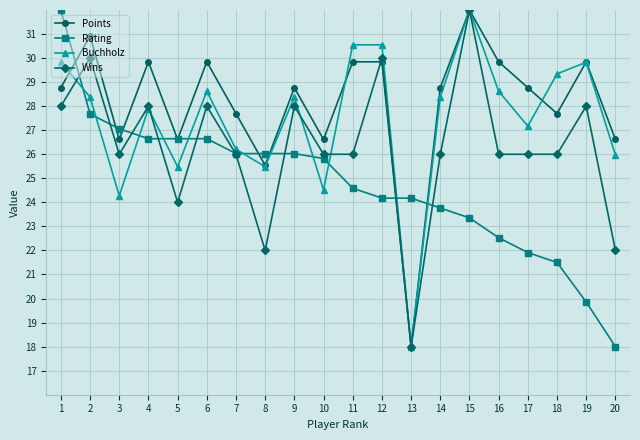

Where do Rating and Wins first cross each other?

1 and 2